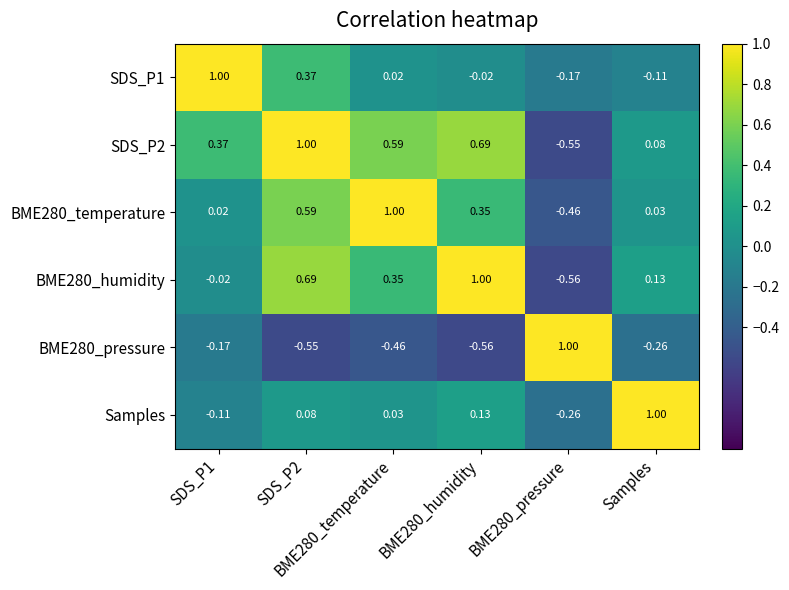

Which label corresponds to the smallest value in the chart?

BME280_humidity